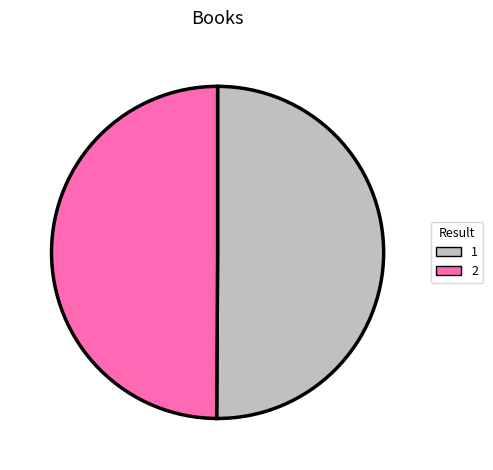

Is it true that 2 is 65% of the pie?

False